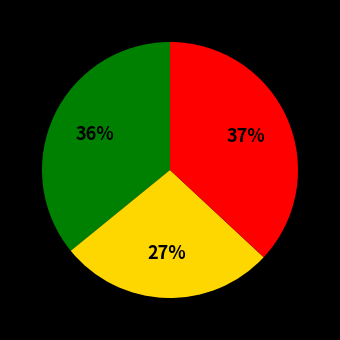

To the nearest percent, what is the average slice percentage?

33%